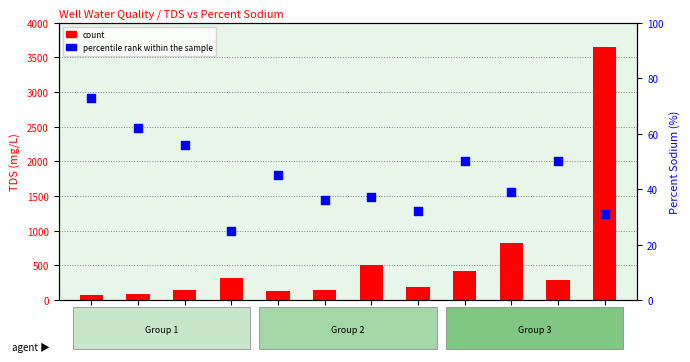

Which series reaches the minimum Y coordinate?

percentile rank within the sample